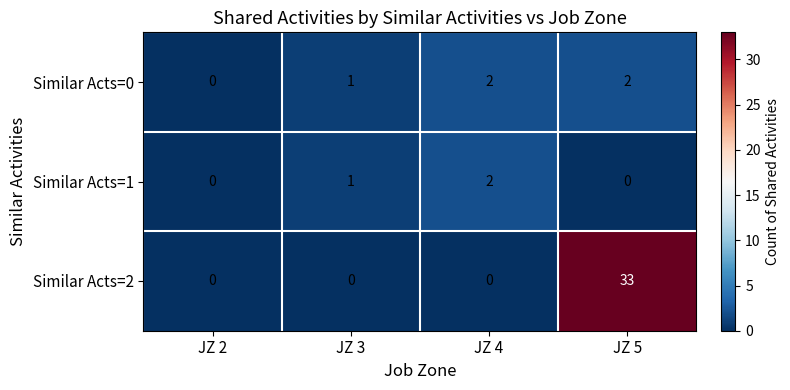

How many data points in Similar Acts=0 are less than 2?

2